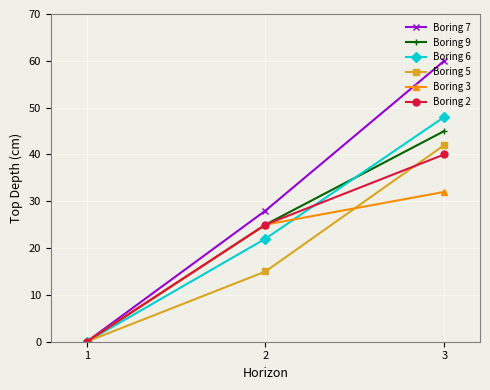

How many Boring 2 values are between 0 and 40?

3